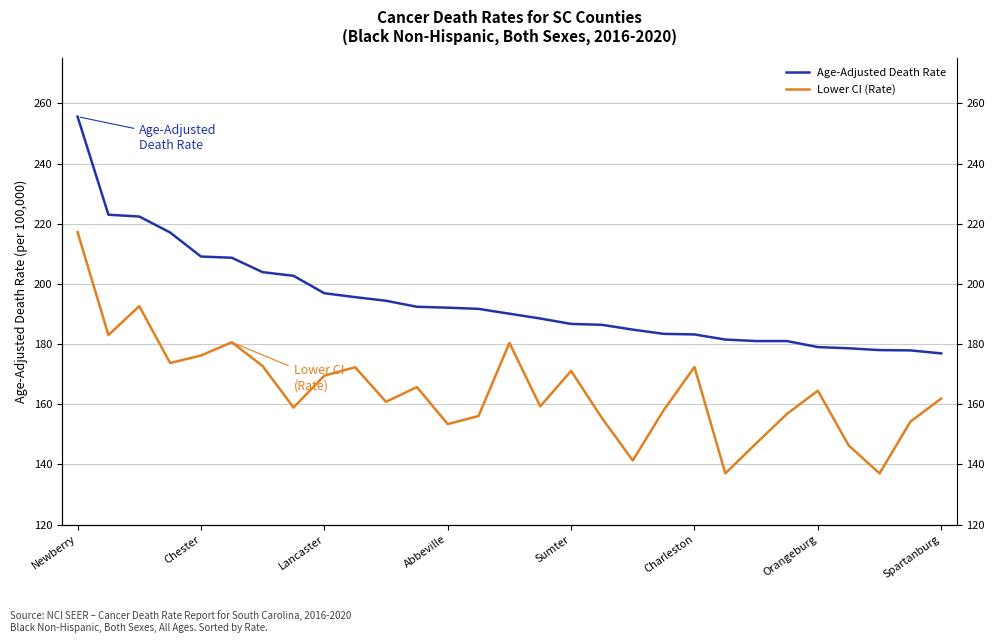

Between 9 and 23, which series saw the biggest shift?

Lower CI (Rate)